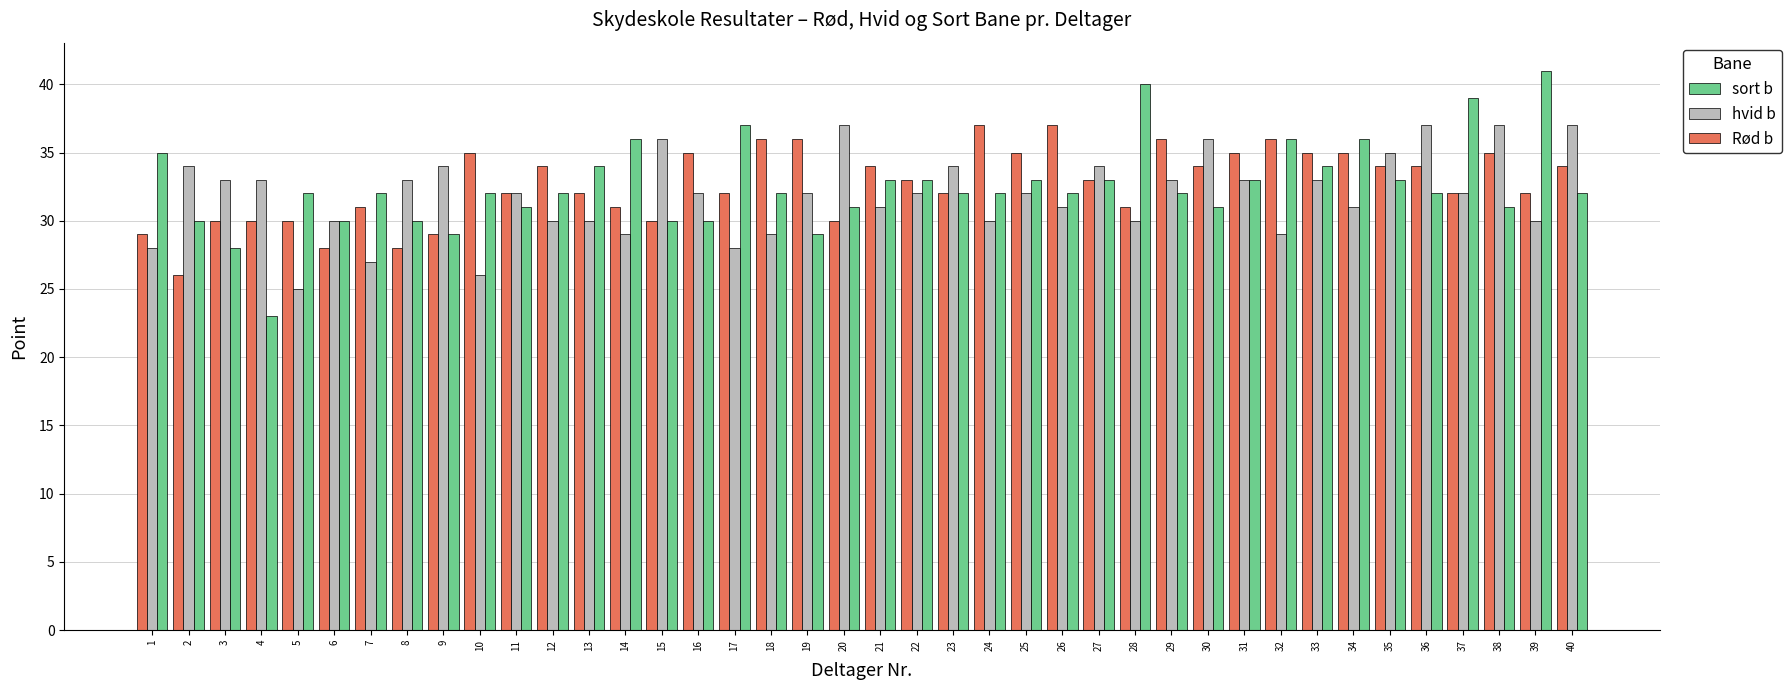

What is the spread (max minus min) of values at 9?

5